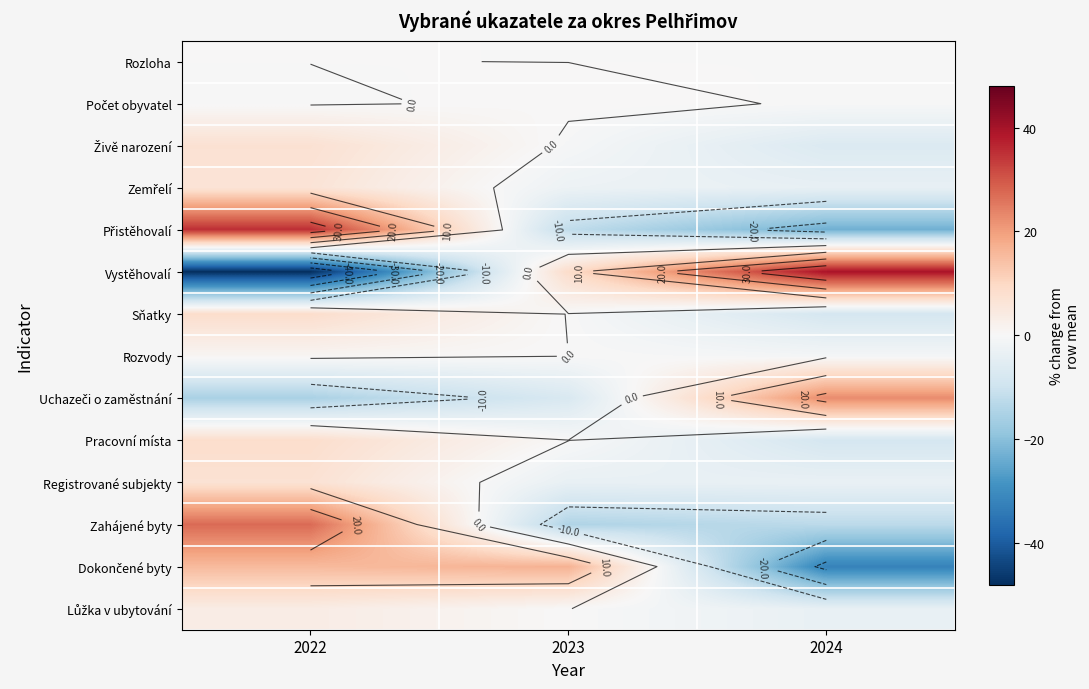

Between 2022 and 2024, which is larger?

2022